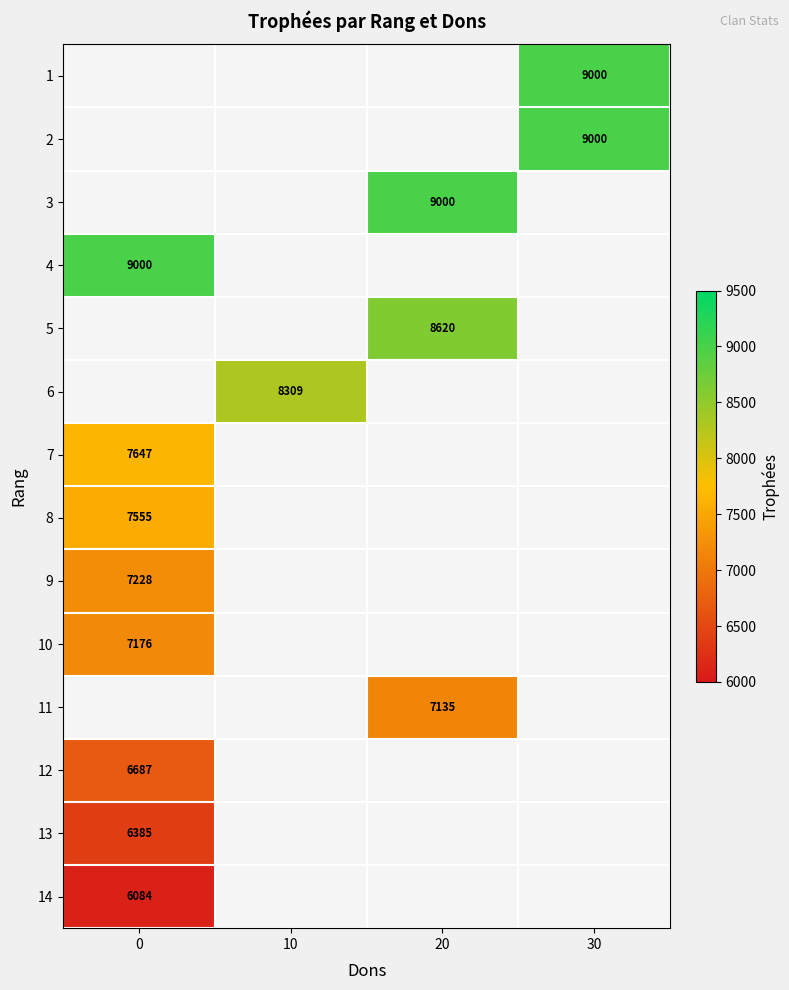

True or false: 8 has a value of 3693 at 0.

False